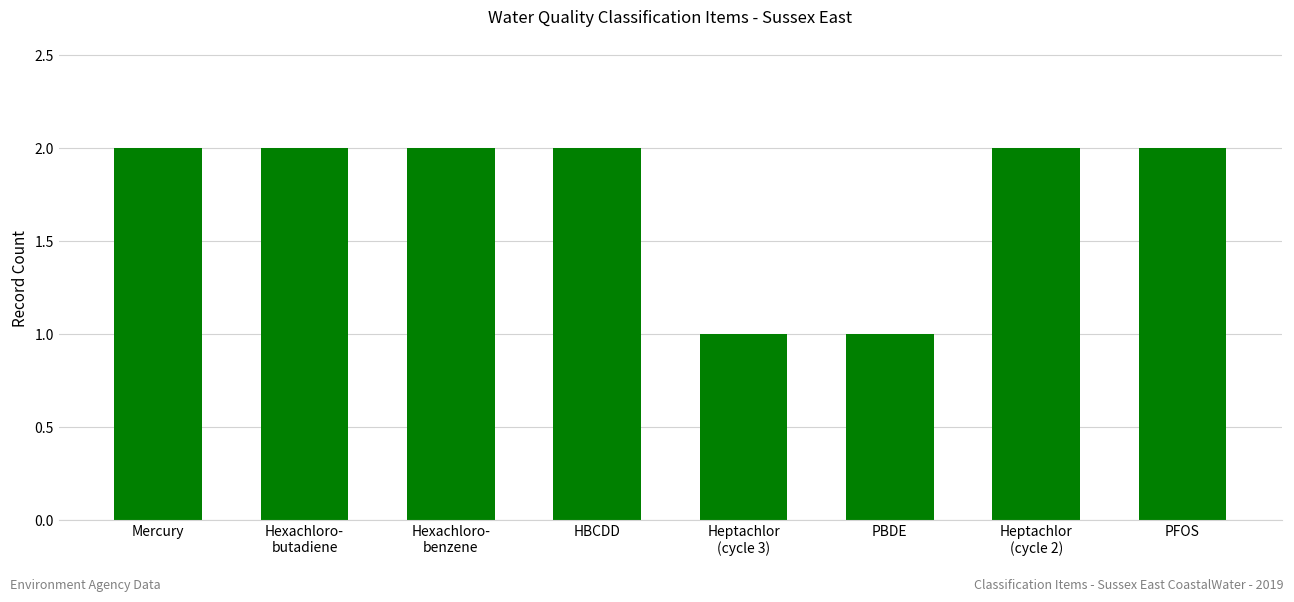

What is the average value?

2